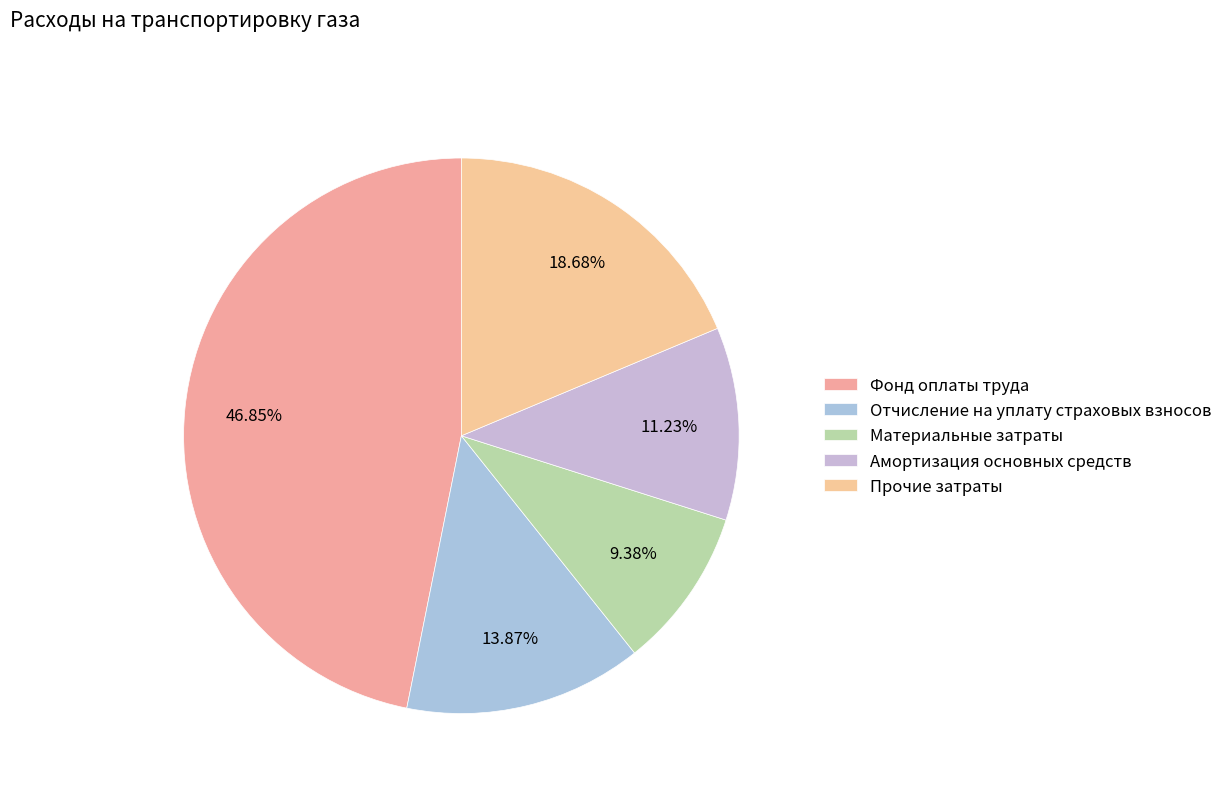

Is it true that Отчисление на уплату страховых взносов is 14% of the pie?

True